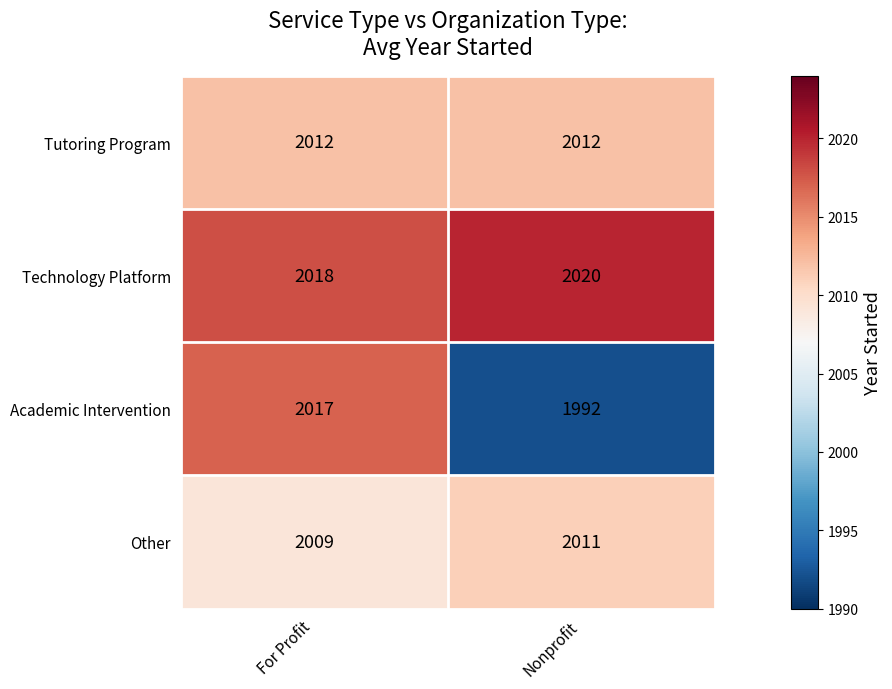

What is the average value of the Tutoring Program series?

2012